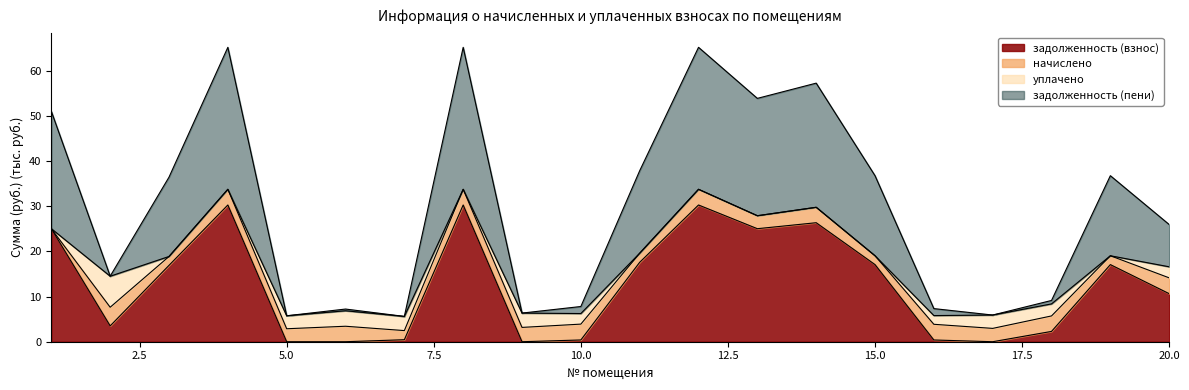

What is the highest value of the задолженность (взнос) series?

30.3